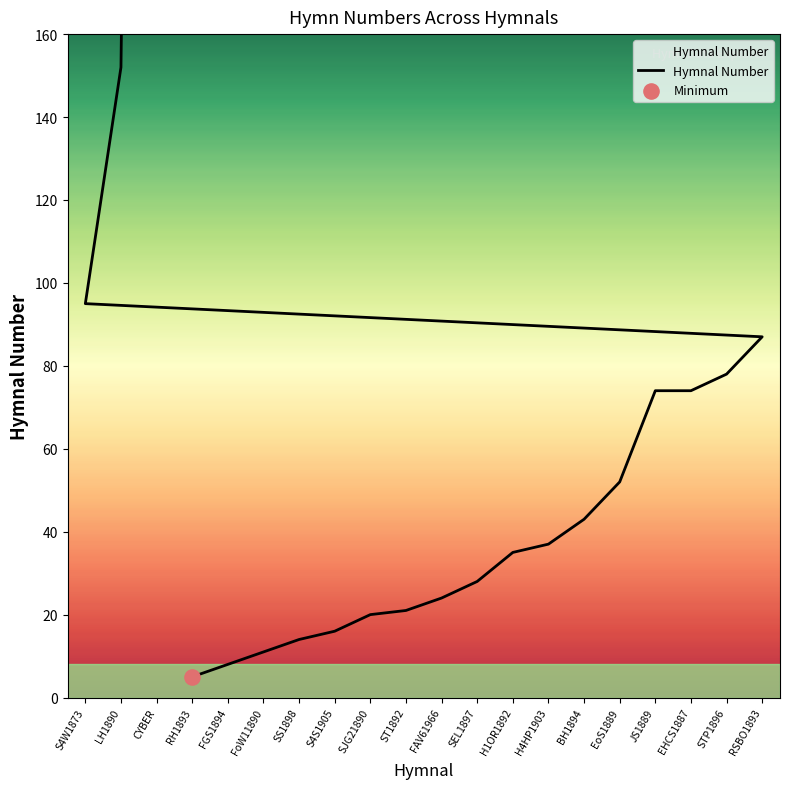

Between ST1892 and JS1889, which is larger?

JS1889